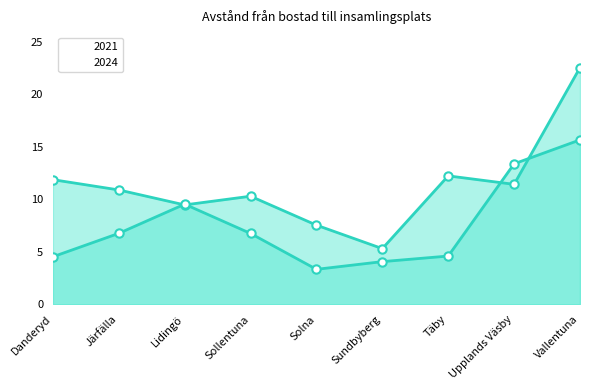

What is the difference between the maximum and second lowest values in the 2021 series?

15.0